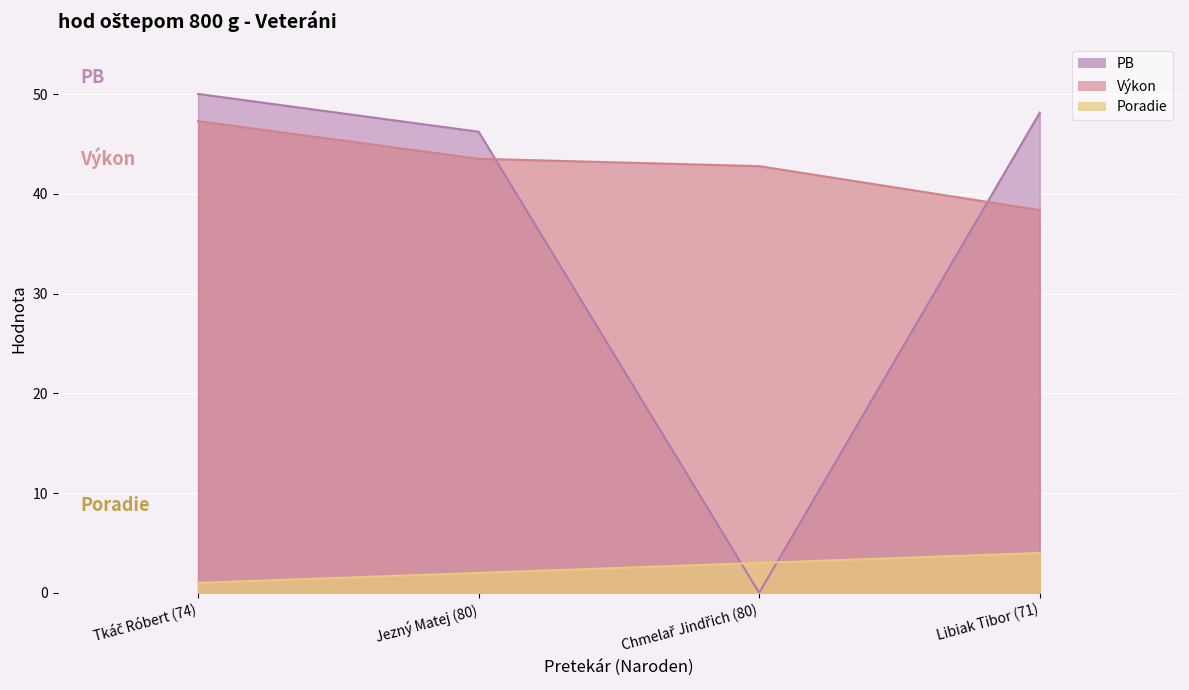

What is the value of the Poradie point at the 3rd from the left?

3.0